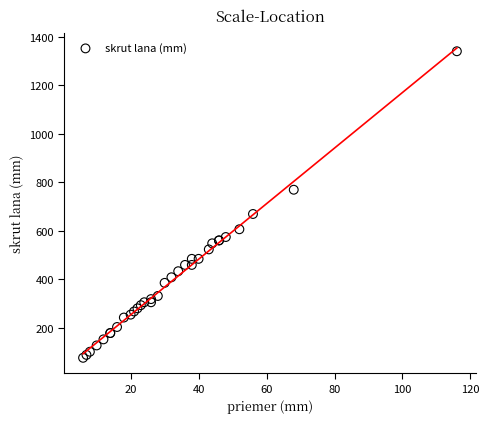

What Y value in the scatter plot is closest to 709?

670